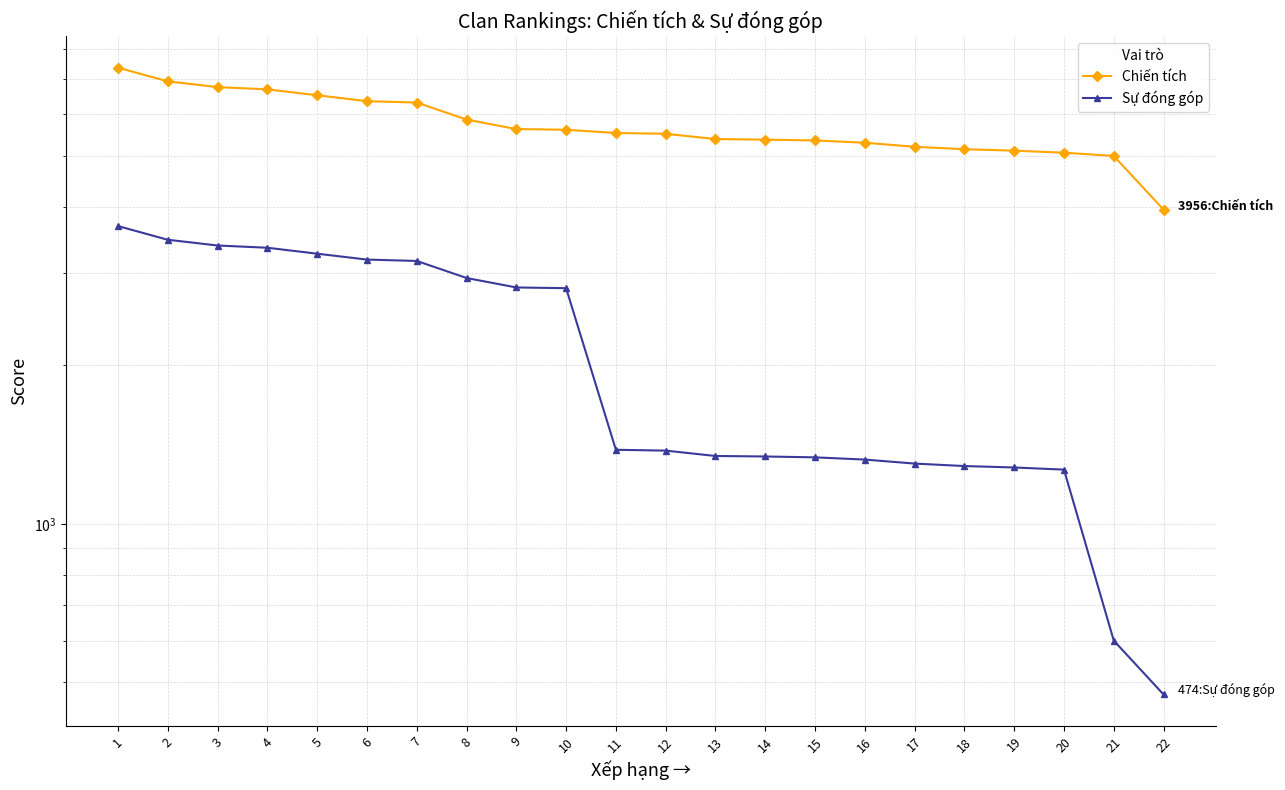

Reading right to left, extract all data points from this chart.

Chiến tích: 3956	5003	5075	5120	5153	5208	5301	5354	5373	5387	5513	5532	5611	5628	5867	6320	6359	6525	6696	6762	6934	7363
Sự đóng góp: 474	600	1268	1280	1288	1302	1325	1338	1343	1346	1378	1383	2805	2814	2933	3160	3179	3262	3348	3381	3467	3681